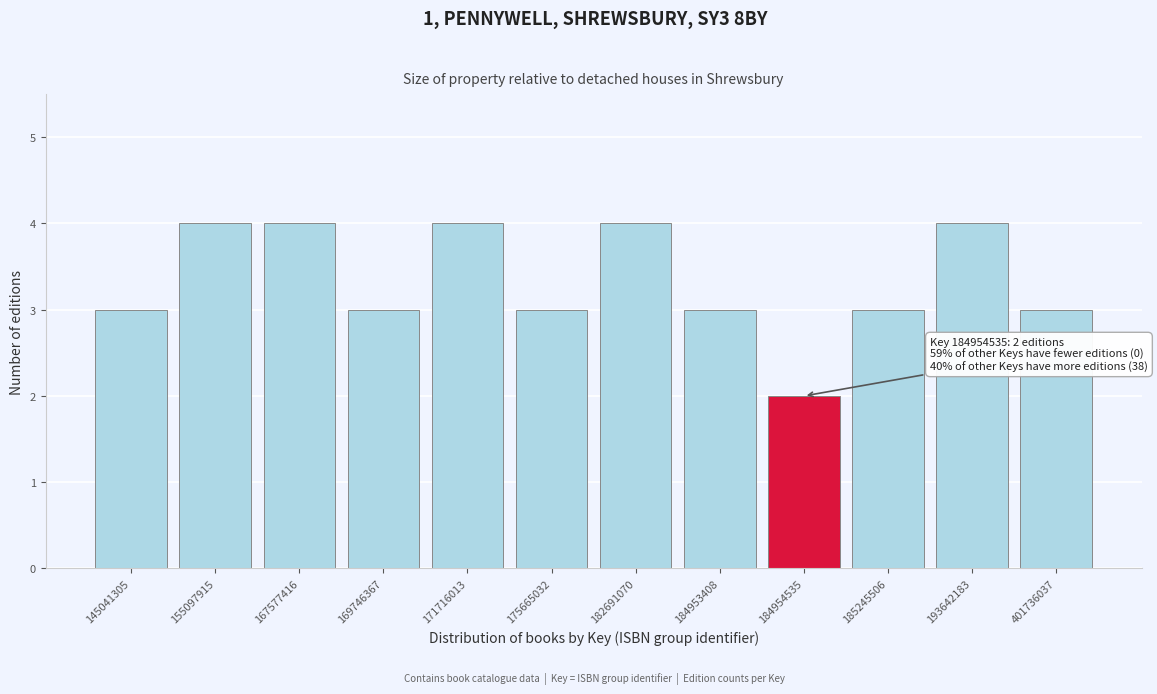

Reading left to right, list all the values displayed in this chart.

3	4	4	3	4	3	4	3	2	3	4	3